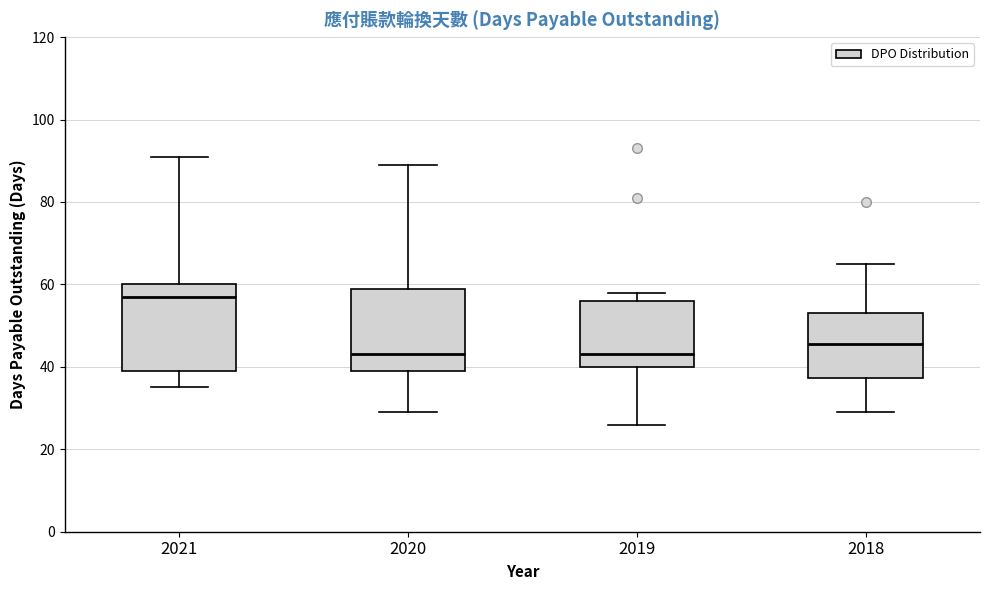

Reading left to right, read every box against the y-axis: the position of its median line, the range the box covers, and the ends of its whiskers. The values are not printed on the chart, so give them approximately, as read against the axis.

2021: median 58, box 40 to 60, whiskers 36 to 92
2020: median 44, box 40 to 60, whiskers 30 to 90
2019: median 44, box 40 to 56, whiskers 26 to 58
2018: median 46, box 38 to 54, whiskers 30 to 66